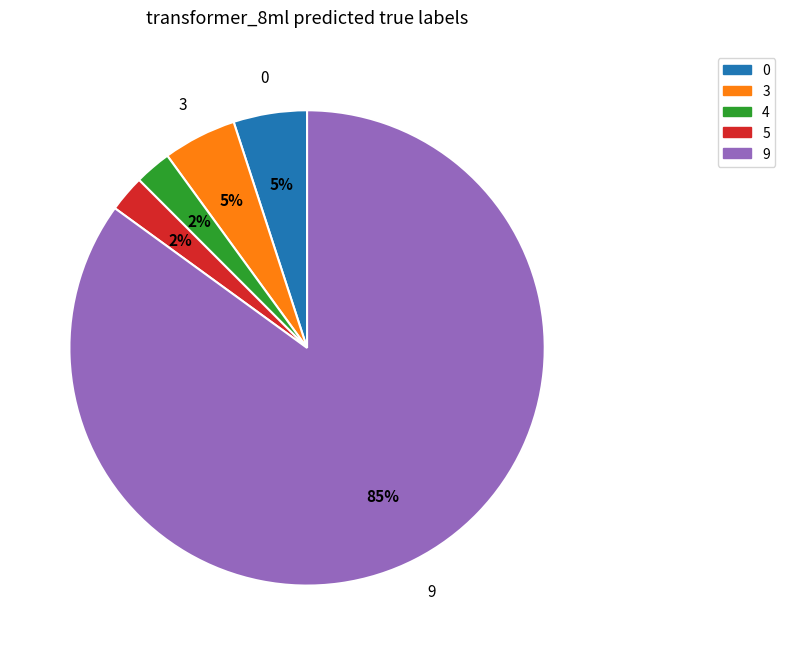

To the nearest percent, what is the average slice percentage?

20%